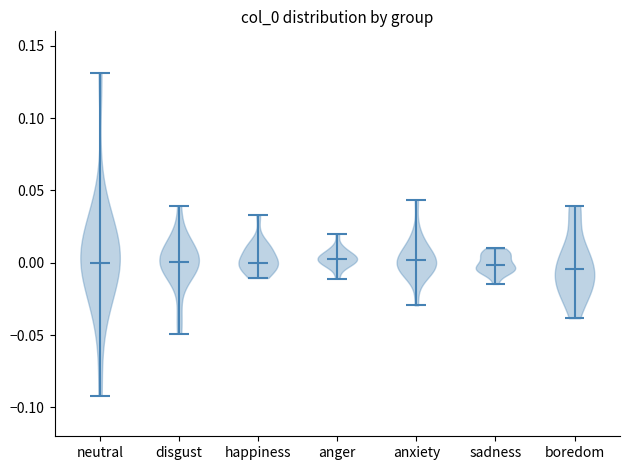

Reading left to right, read every violin against the y-axis: where its median line is, and the lowest and highest points it reaches. The values are not printed on the chart, so give them approximately, as read against the axis.

neutral: median line 0.000, lowest point -0.090, highest point 0.130
disgust: median line 0.000, lowest point -0.050, highest point 0.040
happiness: median line 0.000, lowest point -0.010, highest point 0.035
anger: median line 0.005, lowest point -0.010, highest point 0.020
anxiety: median line 0.000, lowest point -0.030, highest point 0.045
sadness: median line 0.000, lowest point -0.015, highest point 0.010
boredom: median line -0.005, lowest point -0.040, highest point 0.040